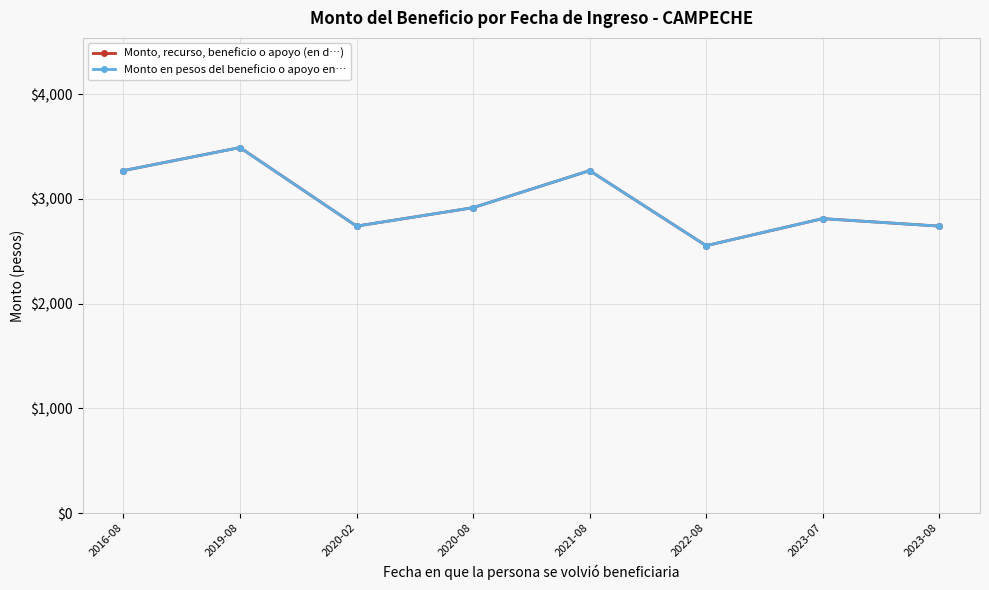

Is this an area chart (filled region under the line)?

No